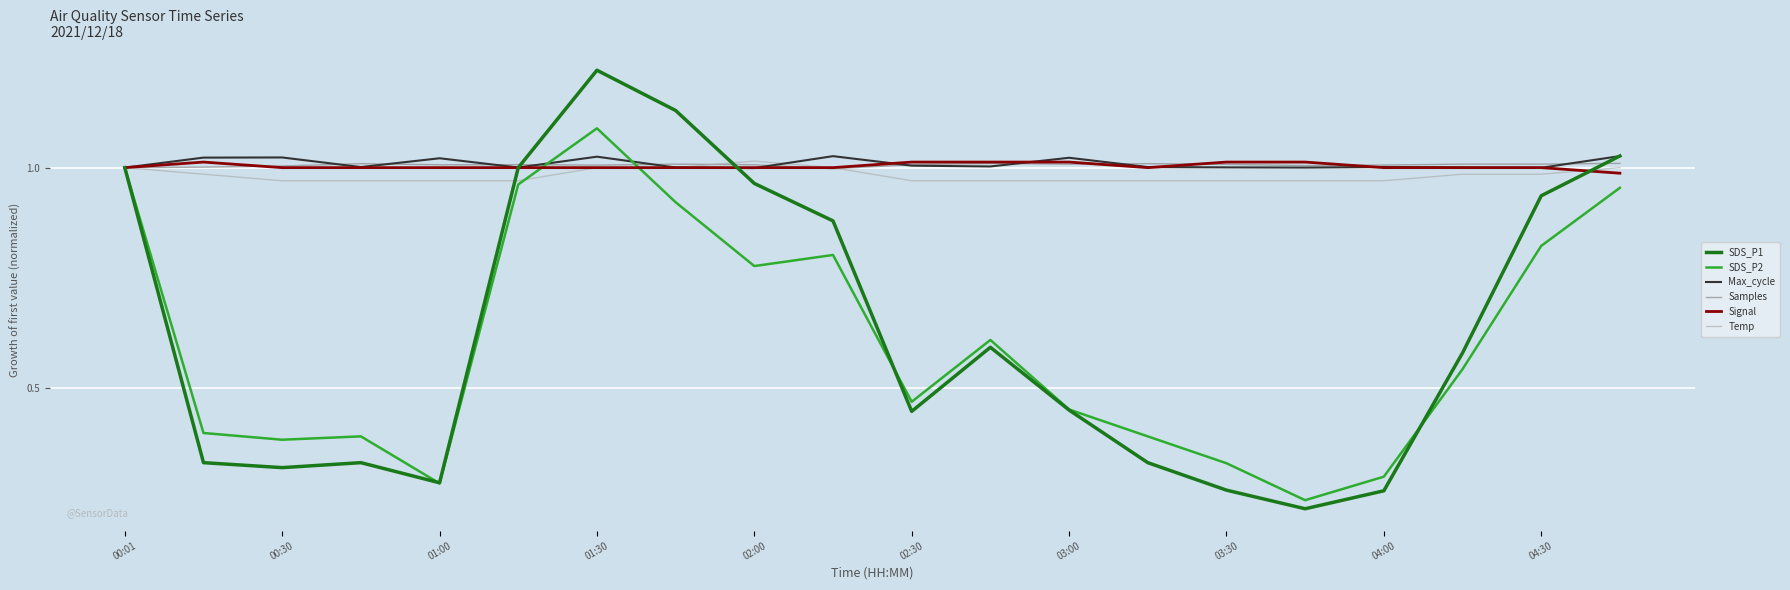

How many categories are shown in the chart?

20